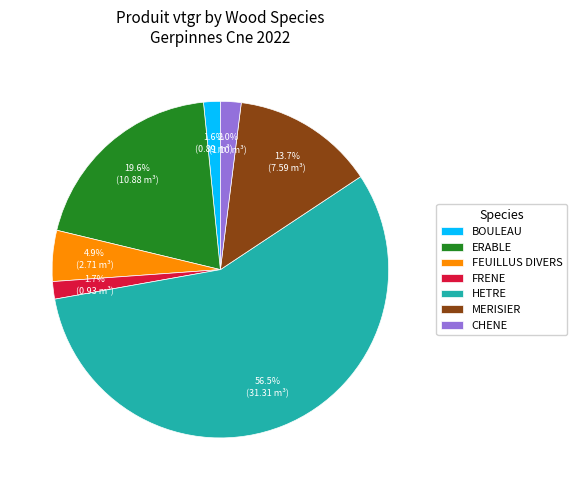

What percentage do CHENE and MERISIER together represent?

15.7%